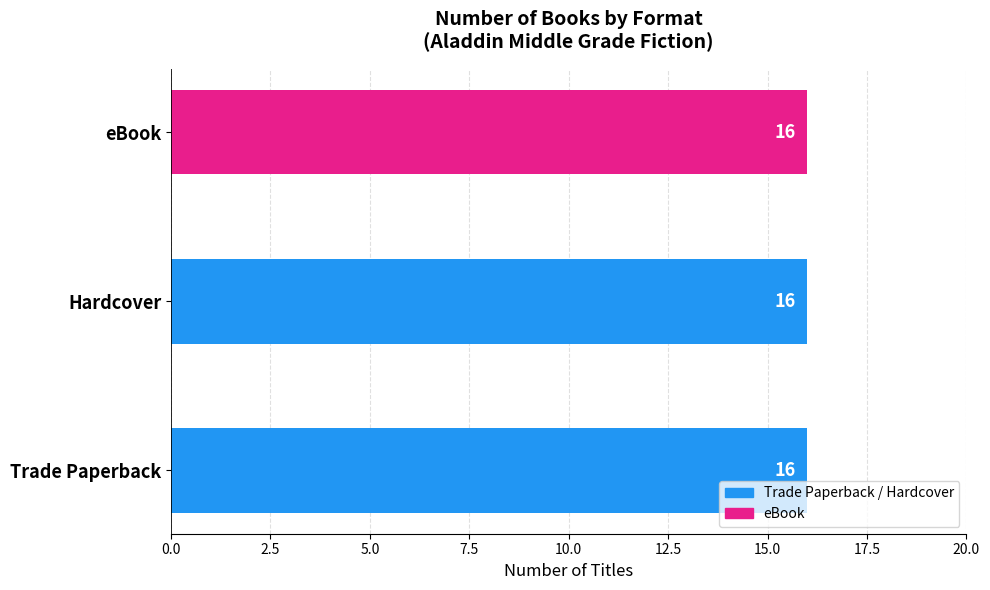

List the labels in order of value, largest first.

Trade Paperback, eBook, Hardcover